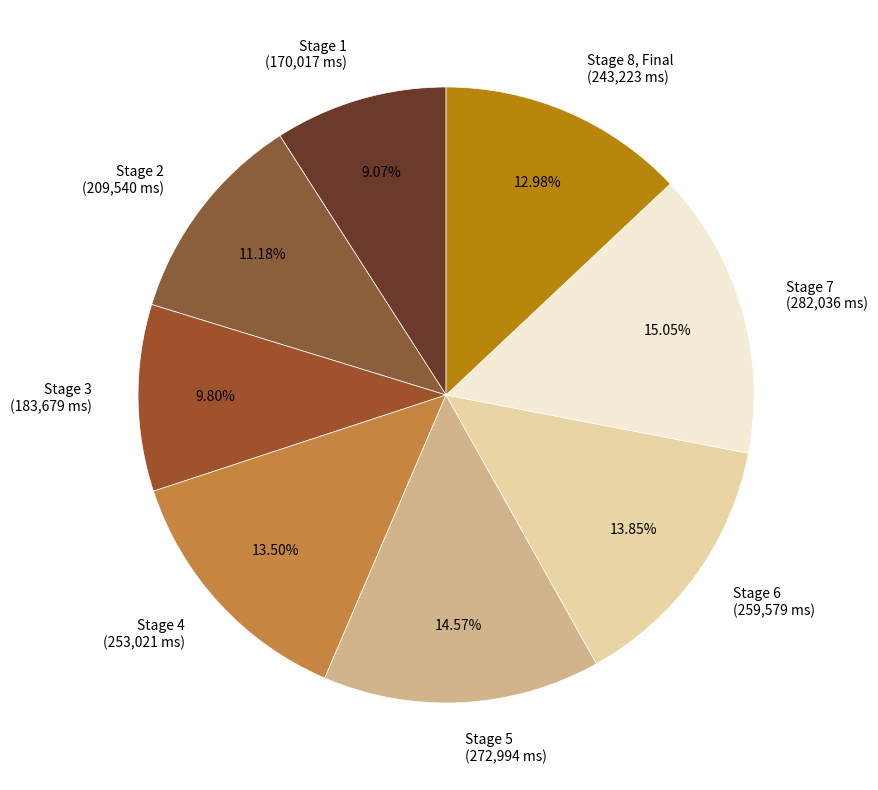

What is the ratio of the value at Stage 3 to the value at Stage 5?

0.7